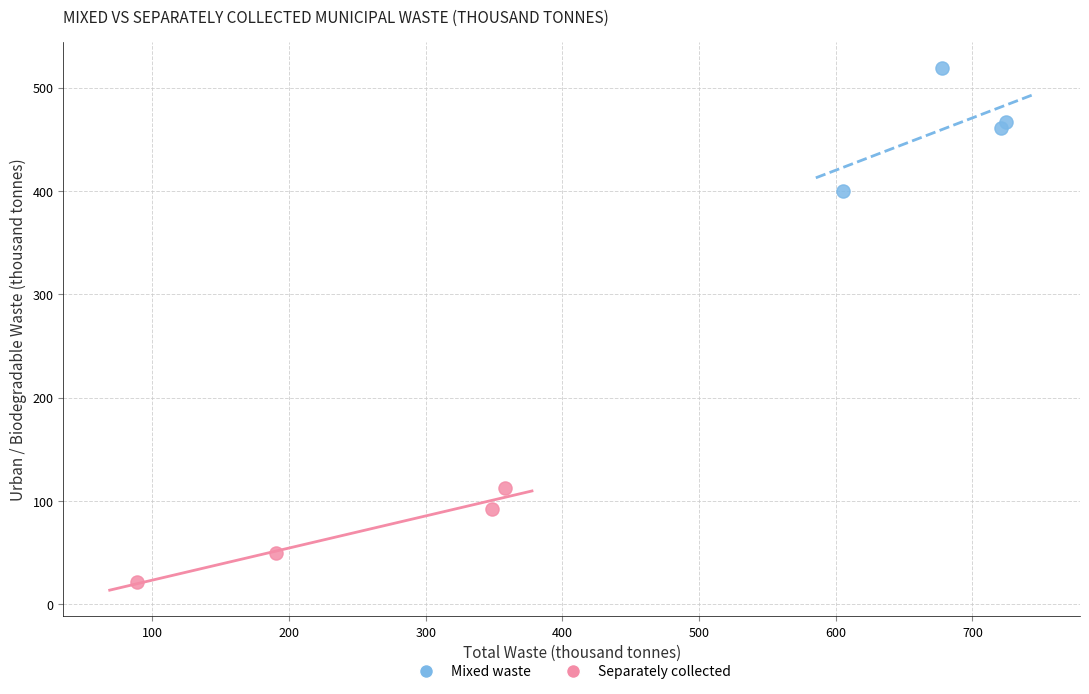

Which series contains the lowest Y value?

Separately collected